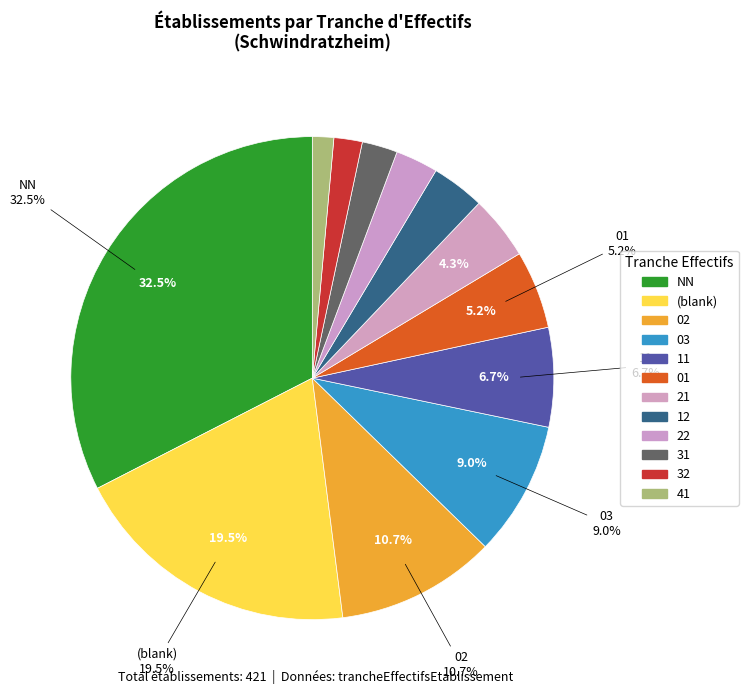

How many segments does this pie chart have?

12